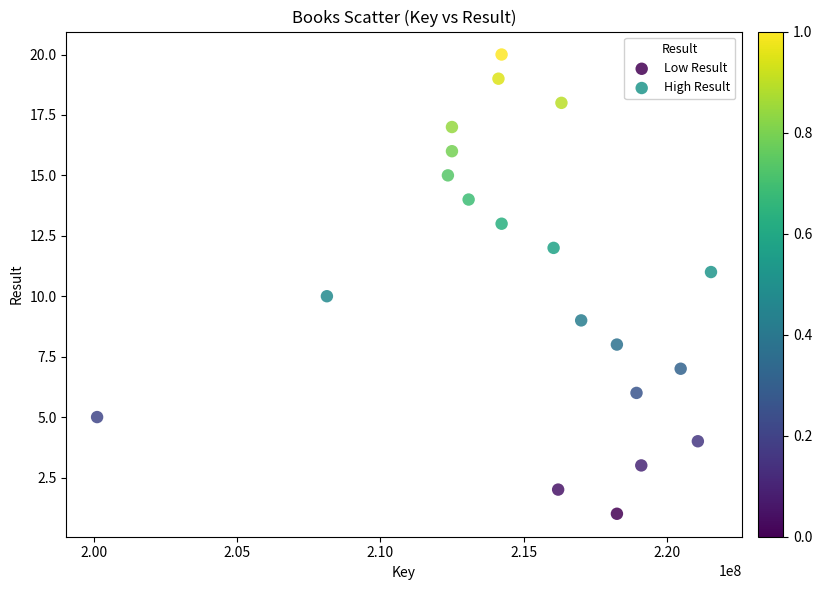

Which series contains the lowest Y value?

Low Result